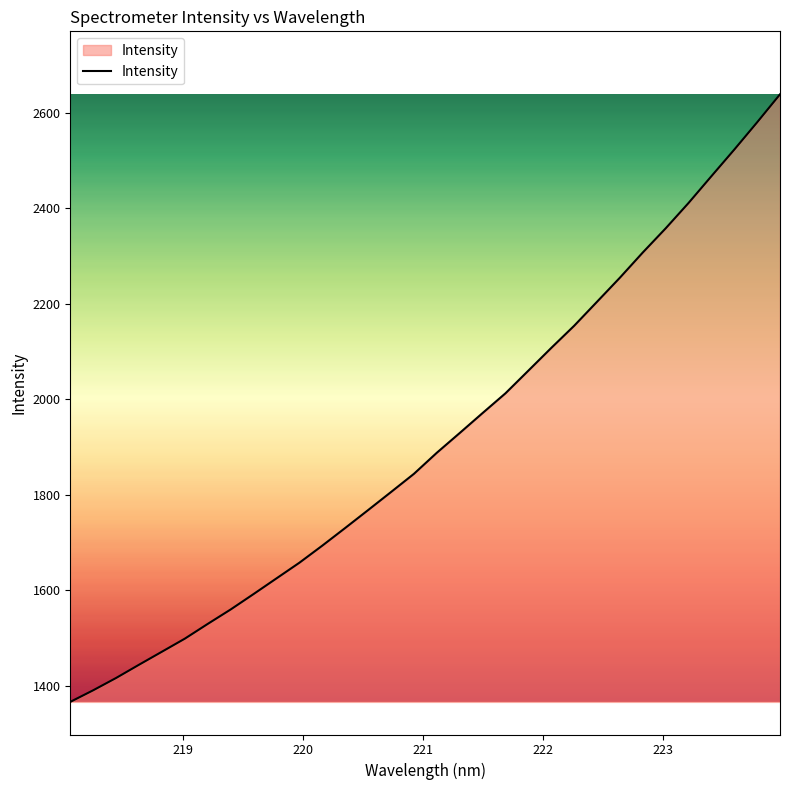

What is the difference between the maximum and minimum values?

1272.1